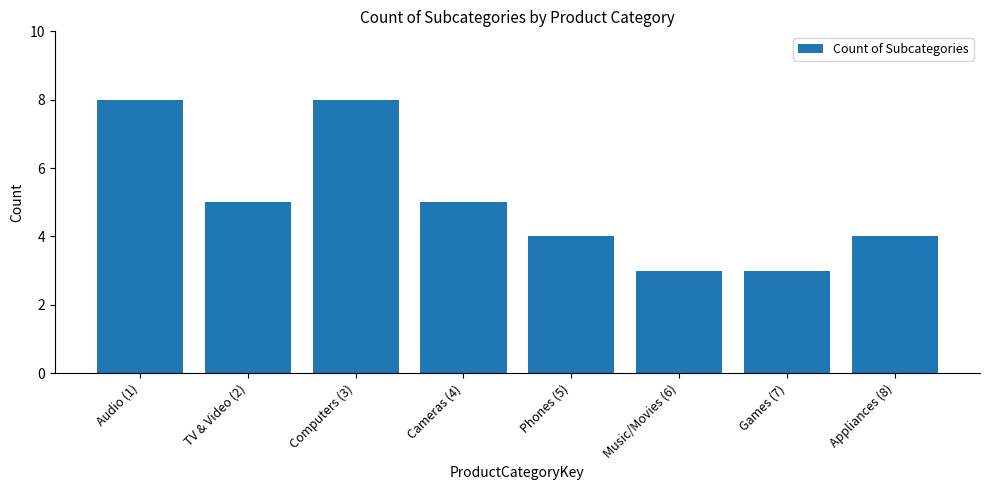

What position from the right is Audio (1)?

8